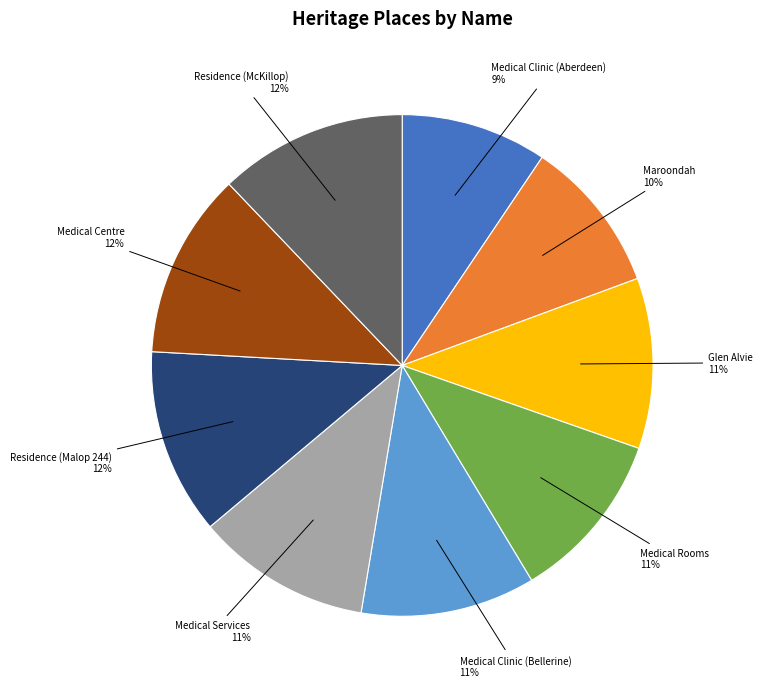

Does any single category account for the majority?

No